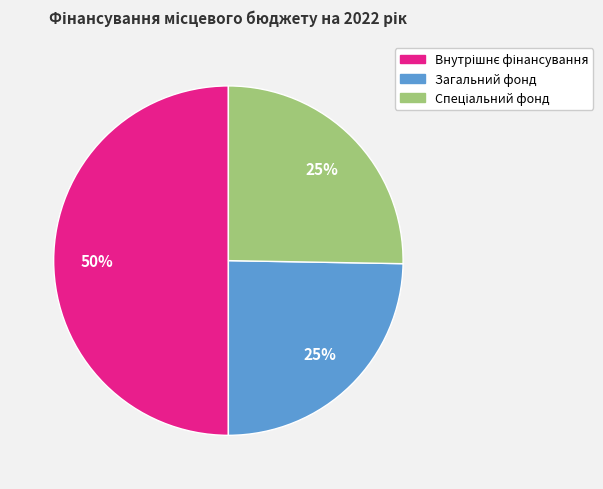

Is Загальний фонд the majority of the pie?

No